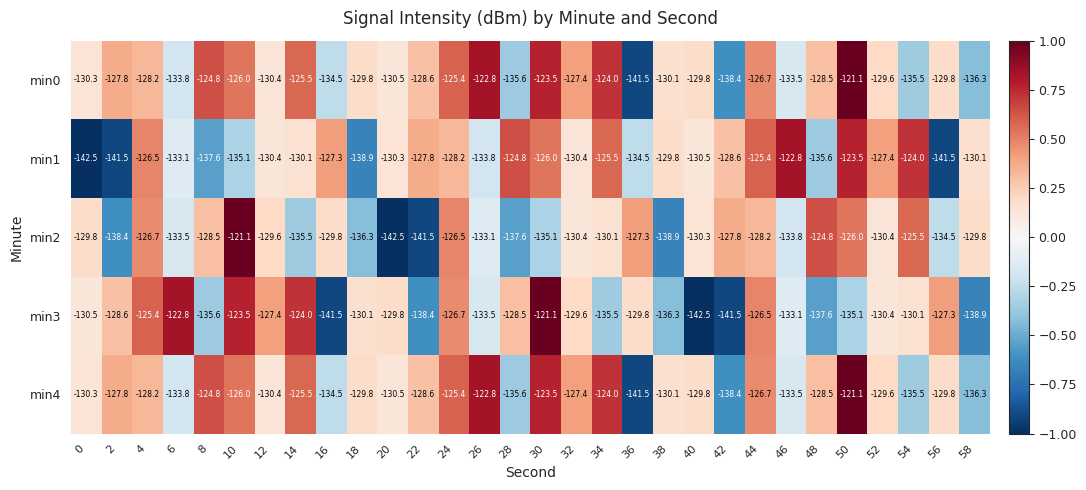

How many values in the min0 series are below -129?

16